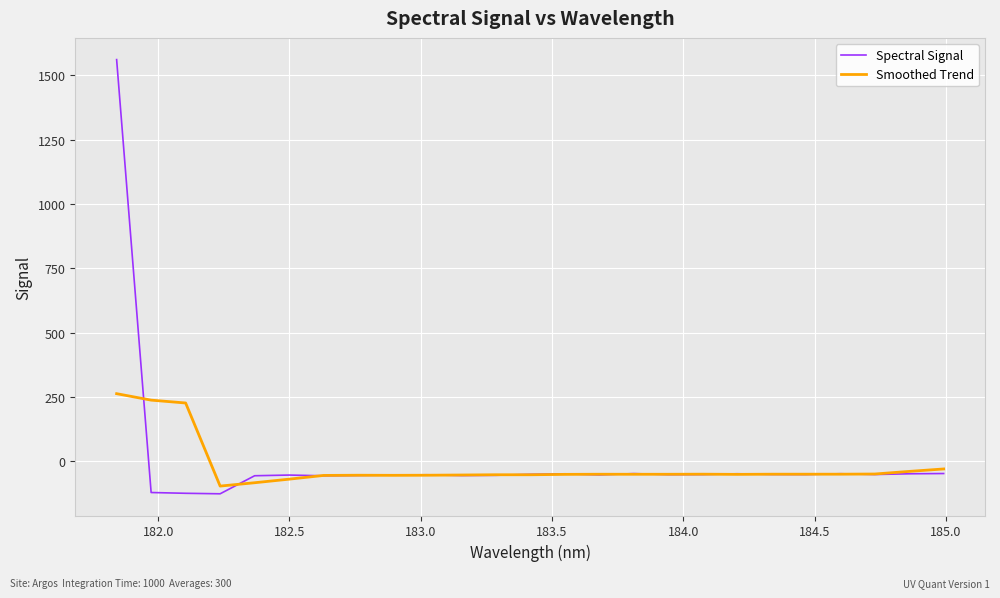

What is the highest value of the Spectral Signal series?

1560.8